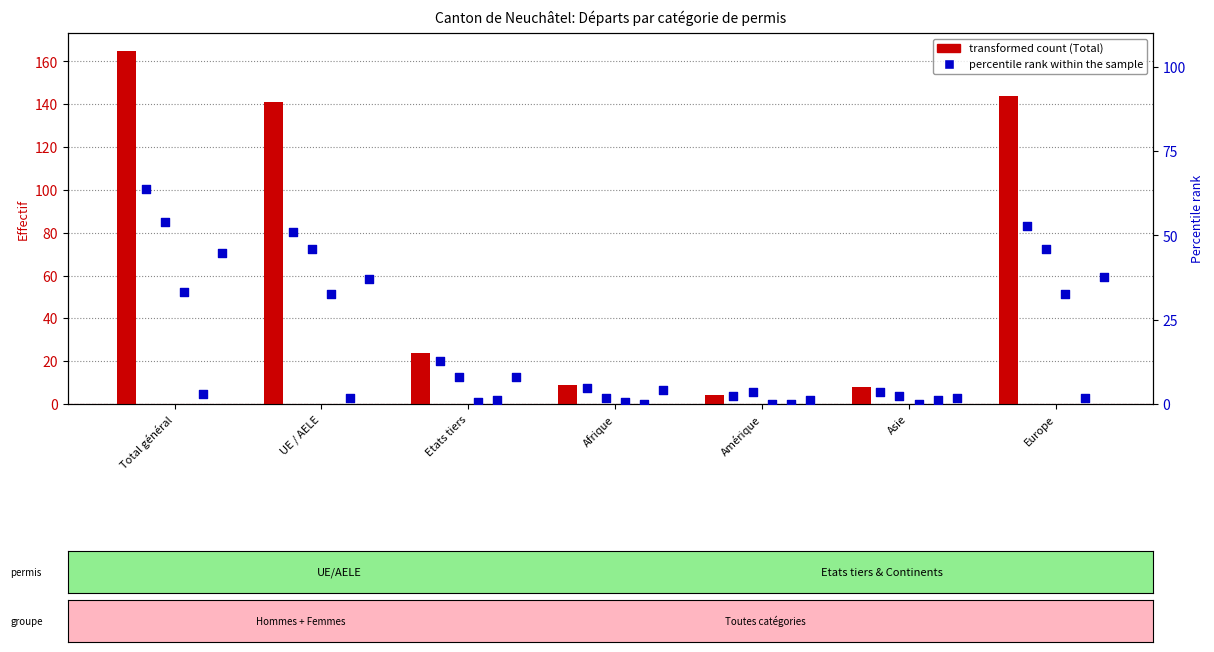

Which series has the widest spread of Y values?

Total (col_1)